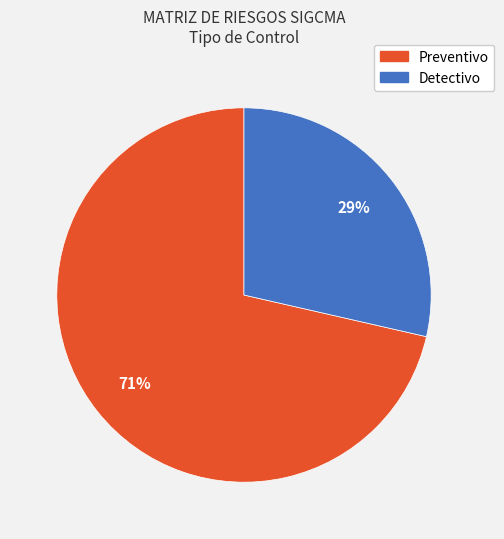

Is the sum of Preventivo and Detectivo greater than half?

Yes